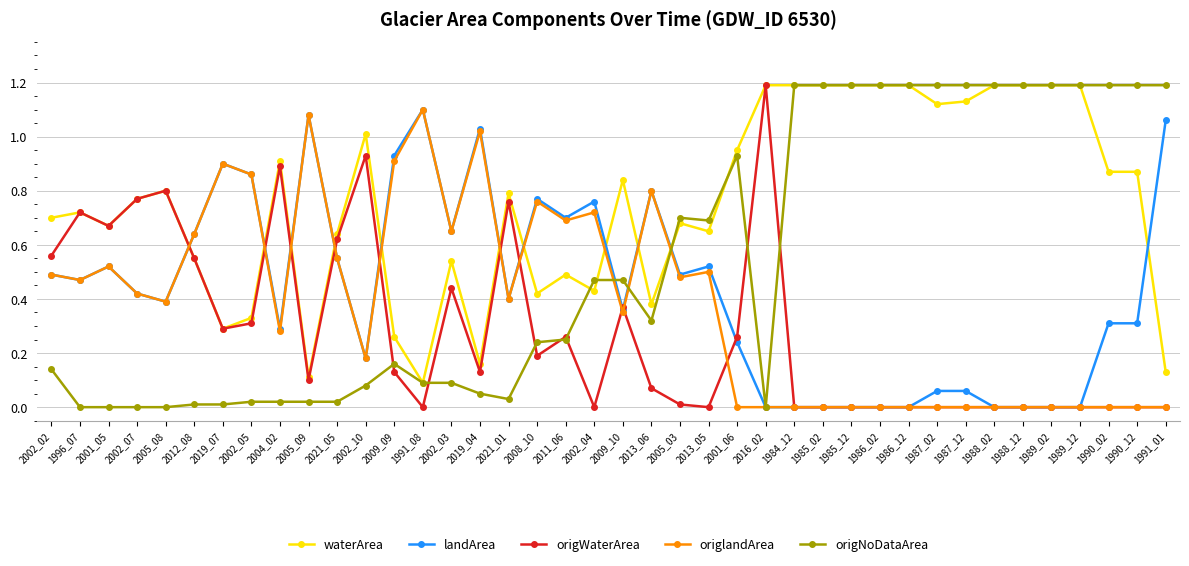

Which series ends up on top after the final intersection of waterArea and landArea?

landArea